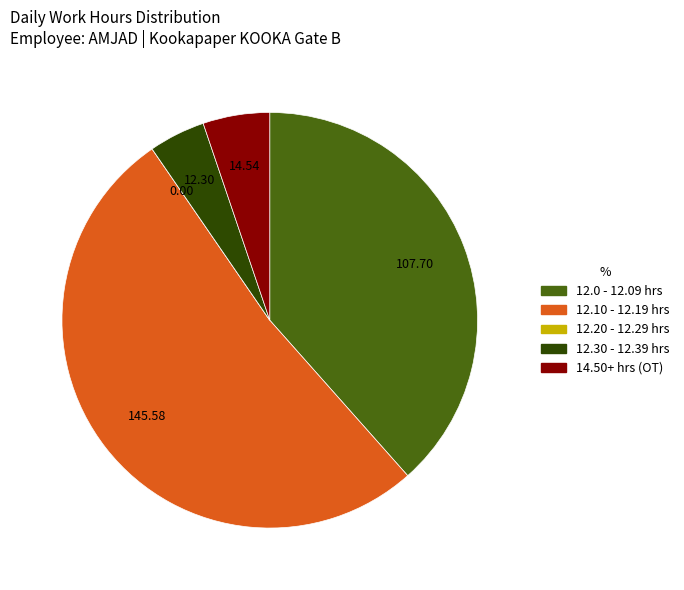

Is the sum of 14.50+ hrs (OT) and 12.0 - 12.09 hrs greater than half?

No